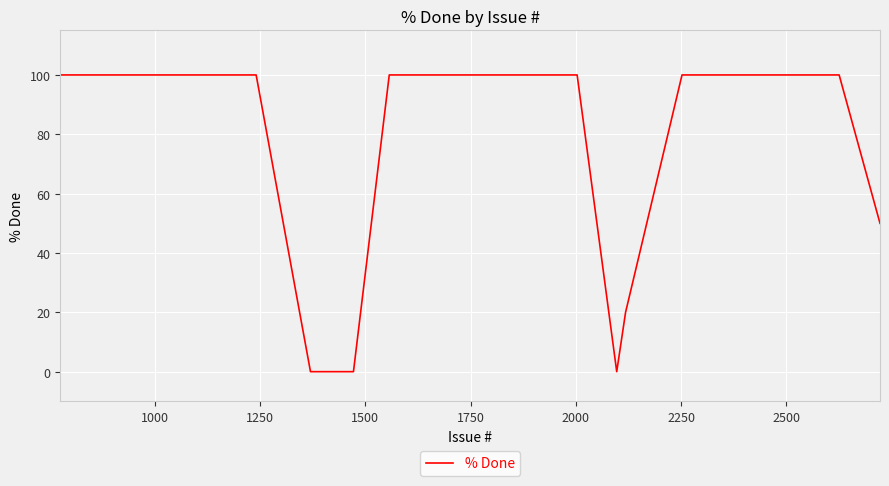

What is the greatest value displayed?

100